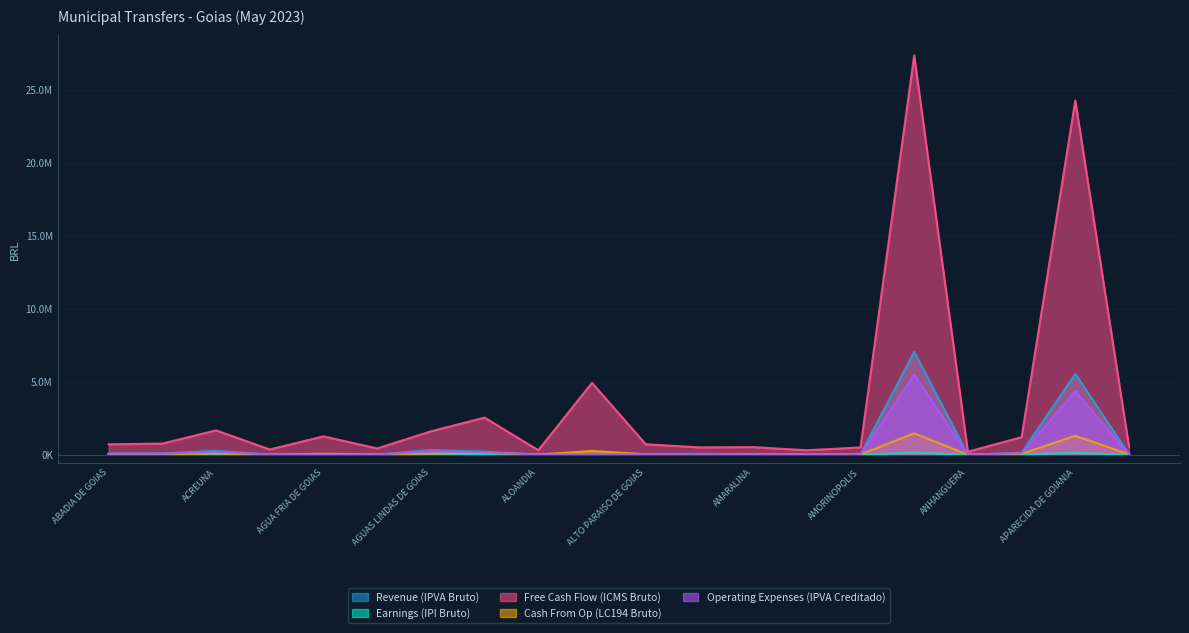

At which label does Cash From Op (LC194 Bruto) first exceed 38892?

ABADIANIA